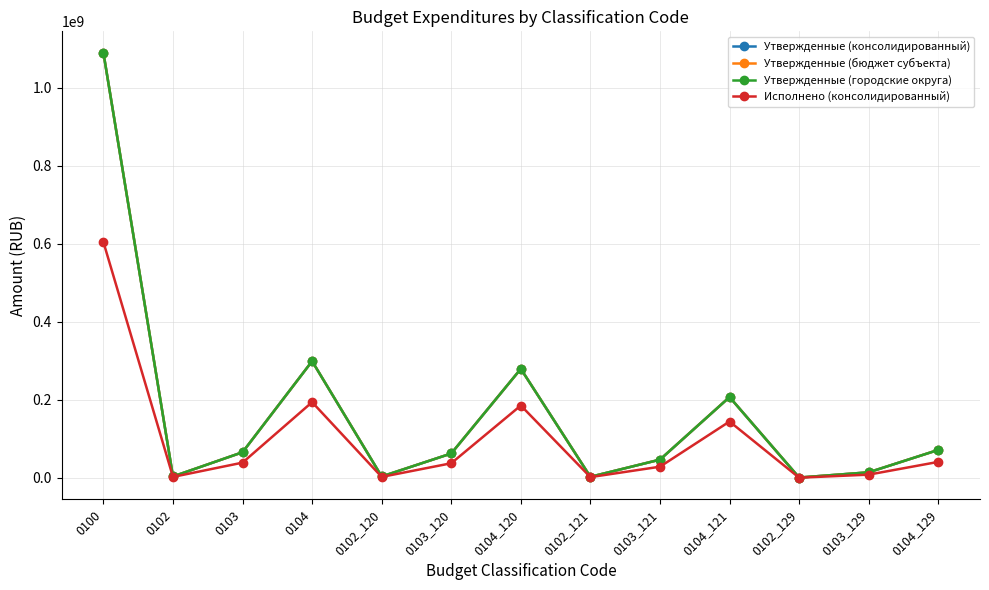

How many lines are shown in the chart?

4